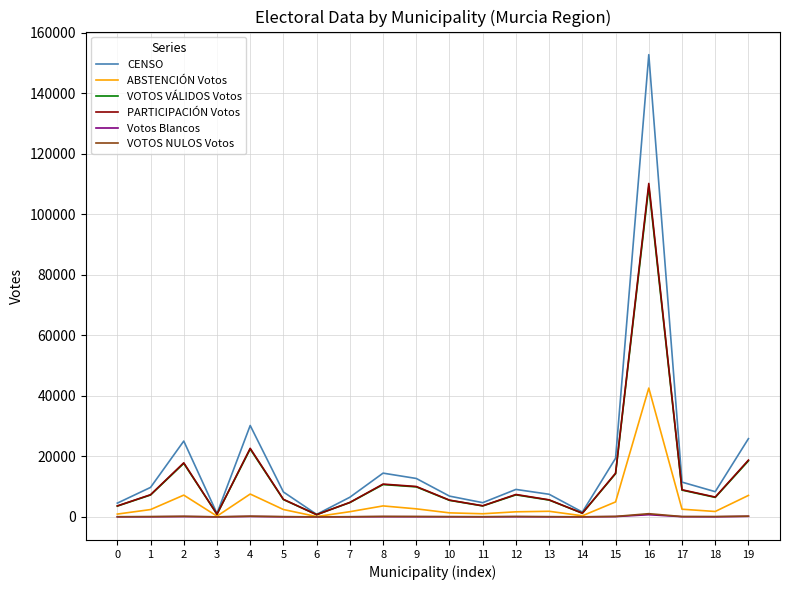

Is it true that PARTICIPACIÓN Votos equals 3615 at 0?

True